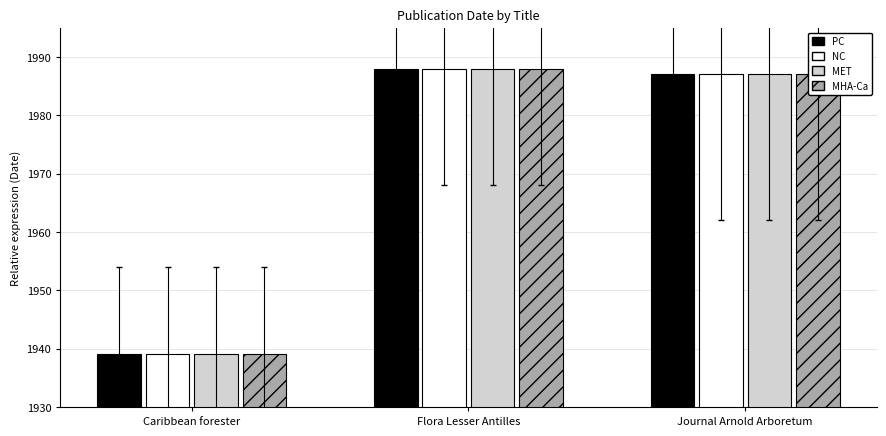

What position from the right is Flora Lesser Antilles?

2